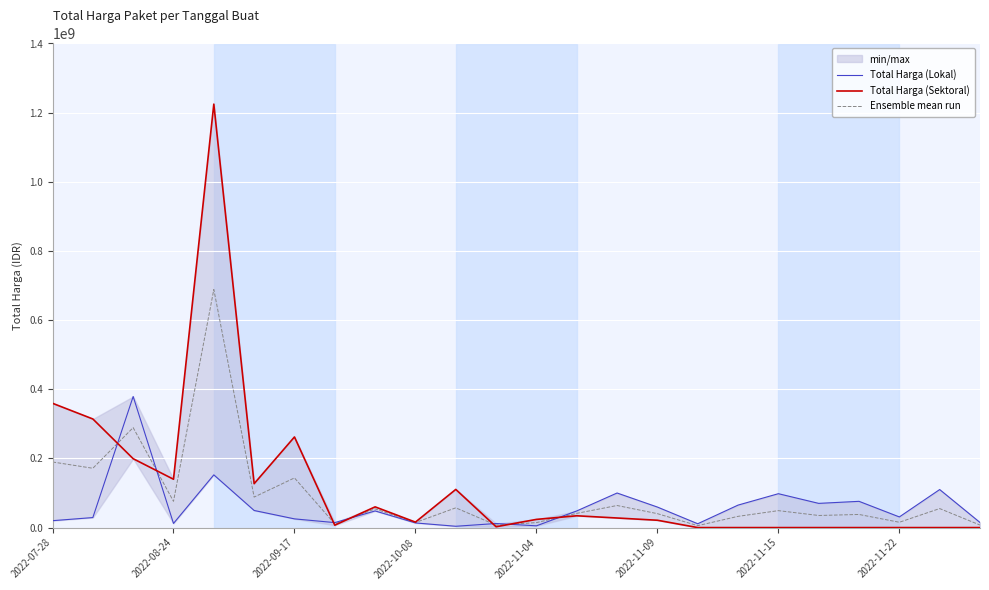

What are all the series names shown in the legend?

Total Harga (Lokal), Total Harga (Sektoral), Ensemble mean run